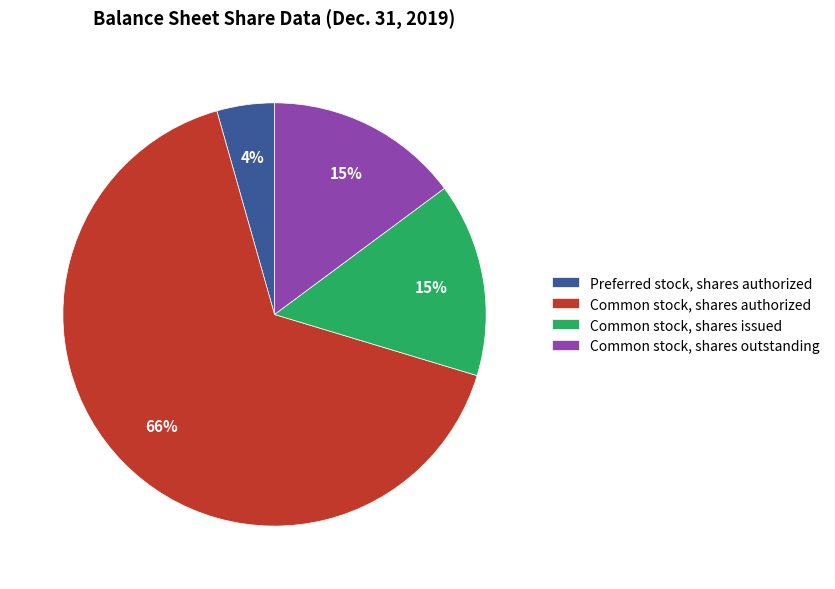

How many segments does this pie chart have?

4